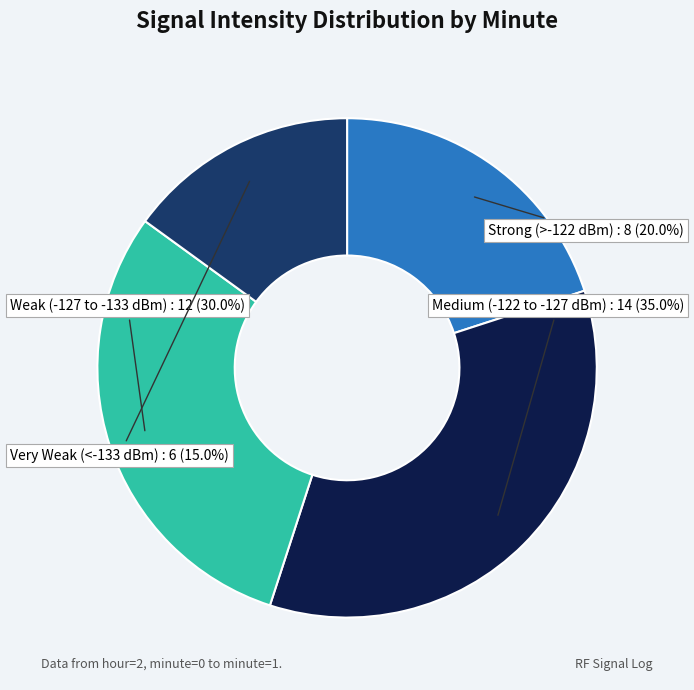

Which slice is the smallest?

Very Weak (<-133 dBm)